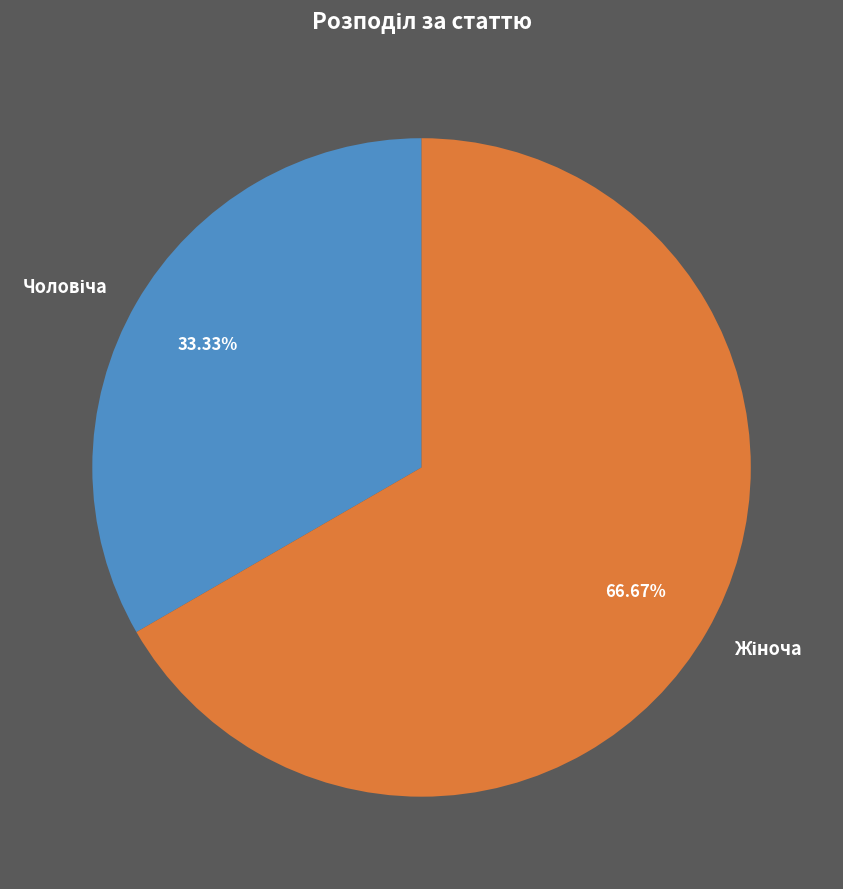

Does any single category account for the majority?

Yes